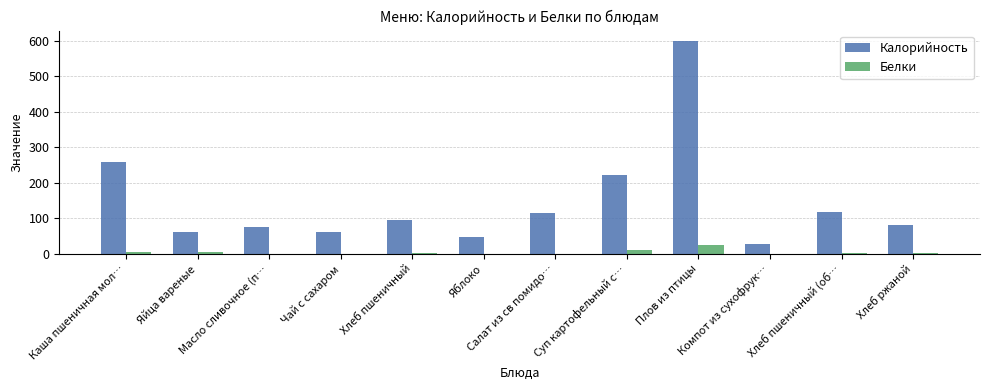

Where does the Калорийность series first go above 94?

Каша пшеничная мол…